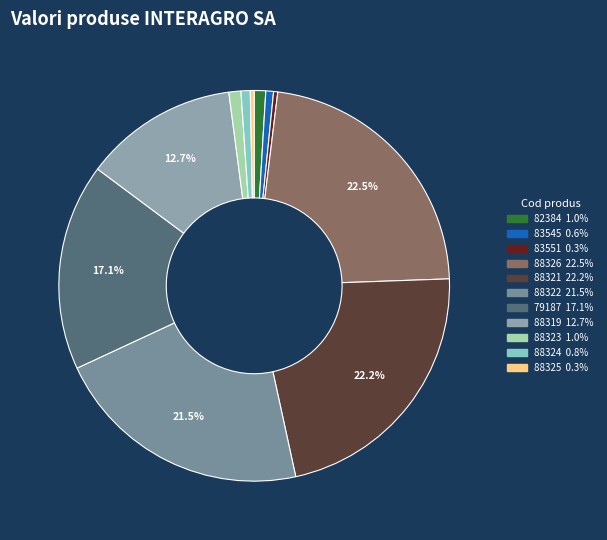

Count the number of slices in the pie.

11